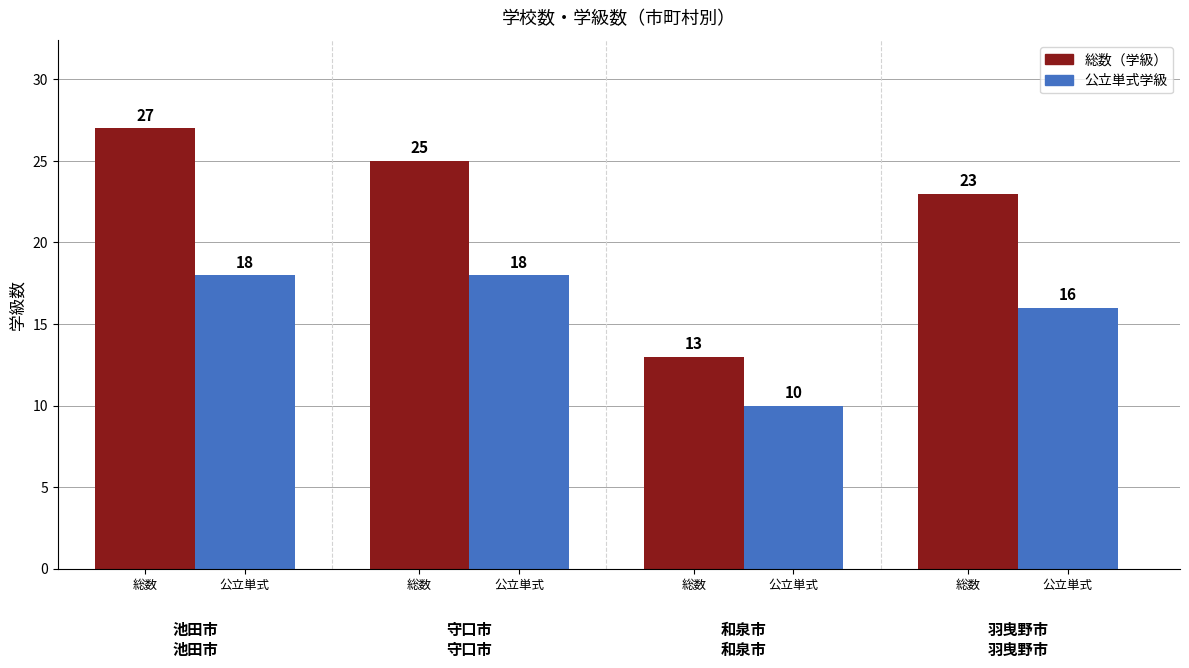

What are all the series names shown in the legend?

総数（学級）, 公立単式学級